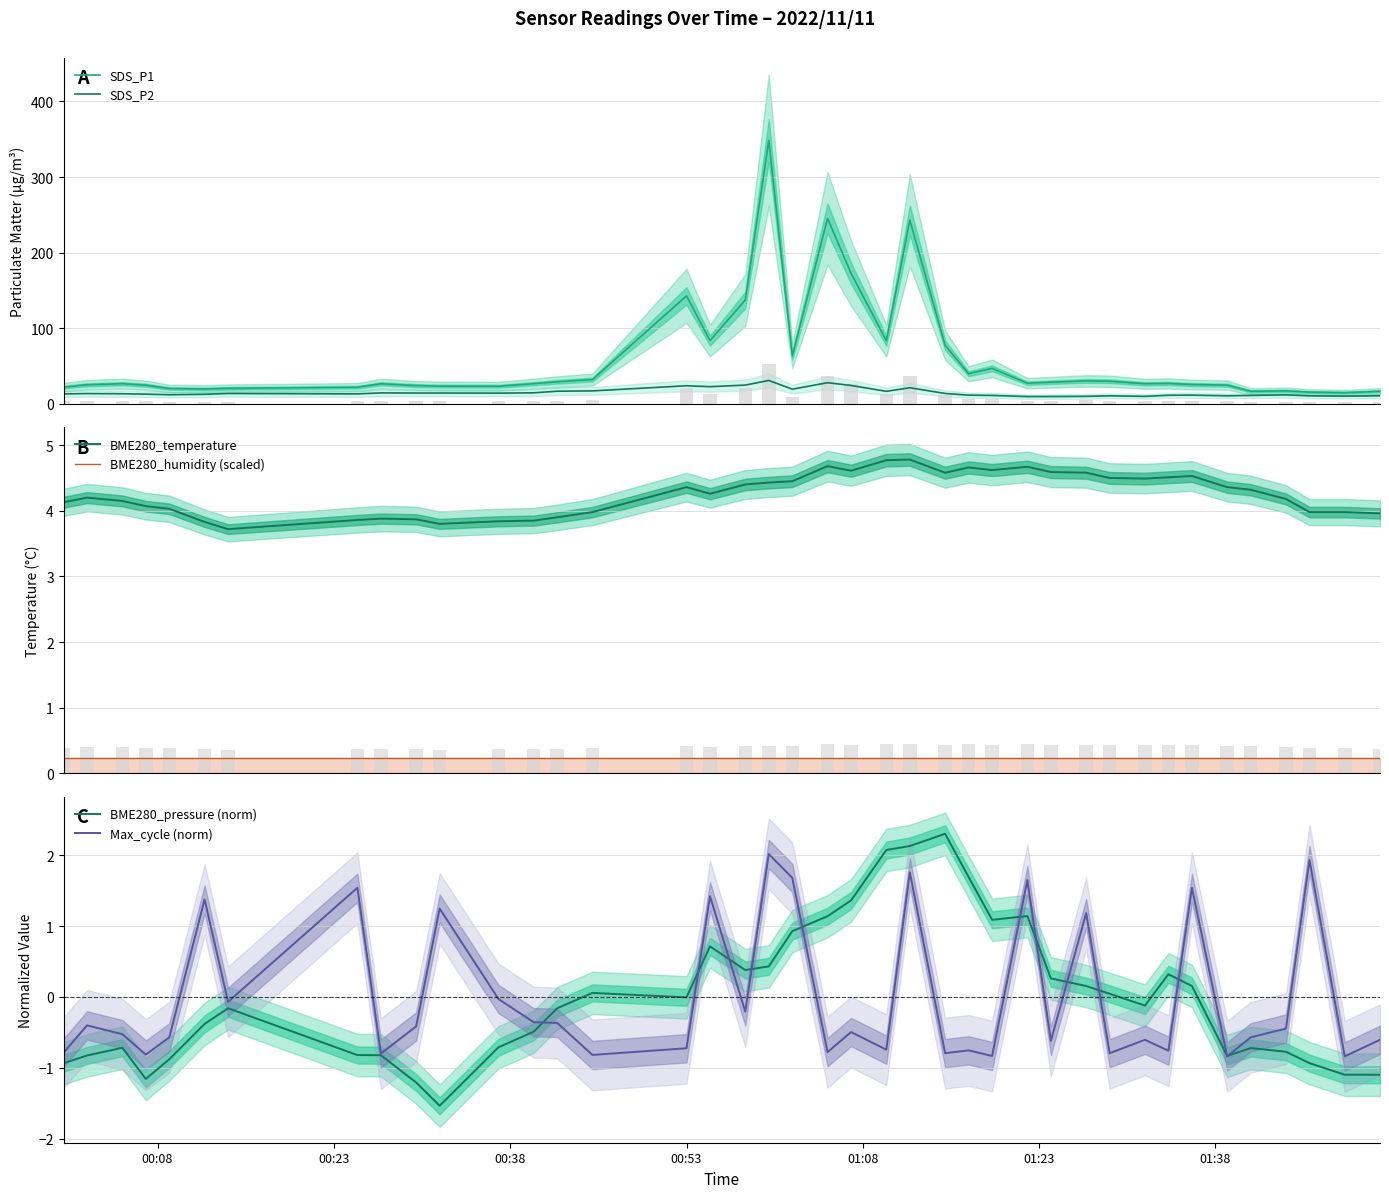

List the series in order of their peak value, lowest first.

BME280_humidity (scaled), Max_cycle (norm), BME280_pressure (norm), BME280_temperature, SDS_P2, SDS_P1